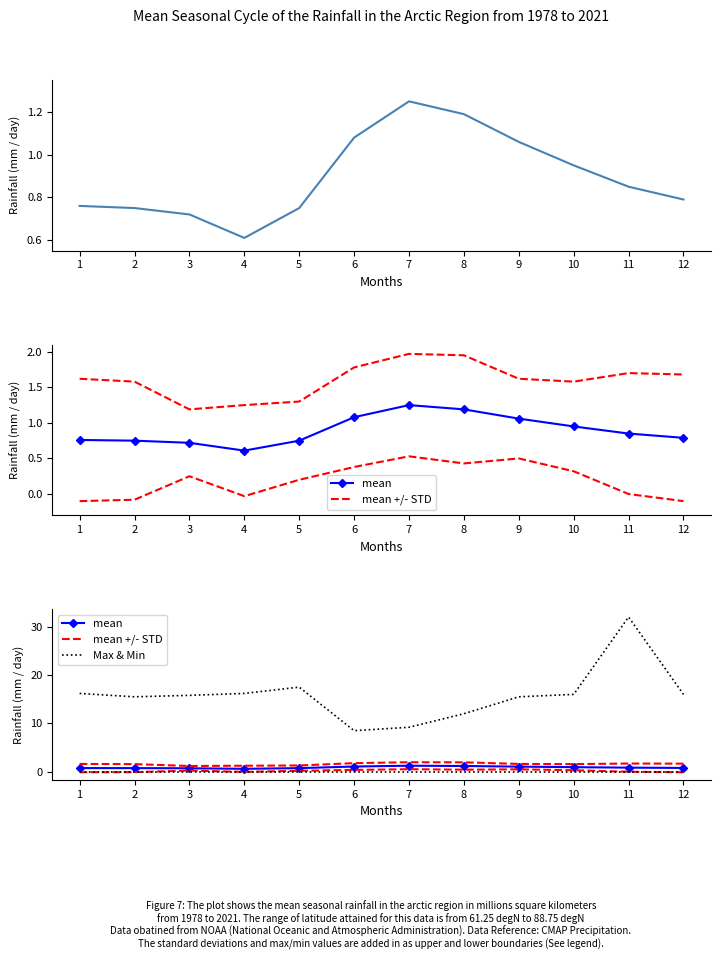

Reading right to left, what are all the values shown in this chart?

mean: 12=0.8	11=0.8	10=0.9	9=1.1	8=1.2	7=1.2	6=1.1	5=0.8	4=0.6	3=0.7	2=0.8	1=0.8
mean +/- STD: 12=1.7	11=1.7	10=1.6	9=1.6	8=1.9	7=2.0	6=1.8	5=1.3	4=1.2	3=1.2	2=1.6	1=1.6
Max & Min: 12=16.0	11=32.0	10=16.0	9=15.5	8=12.0	7=9.2	6=8.5	5=17.5	4=16.2	3=15.8	2=15.5	1=16.2